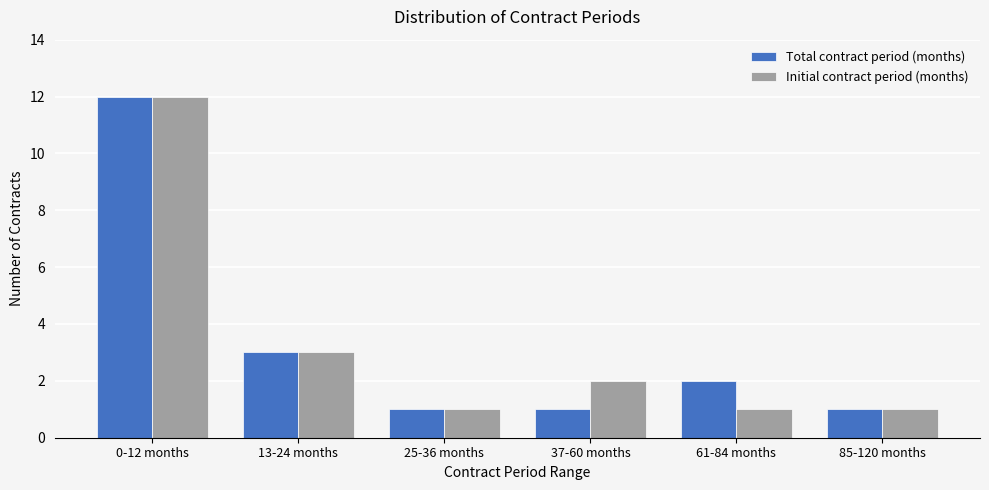

What is the value of the Initial contract period (months) bar at the 6th from the left?

1